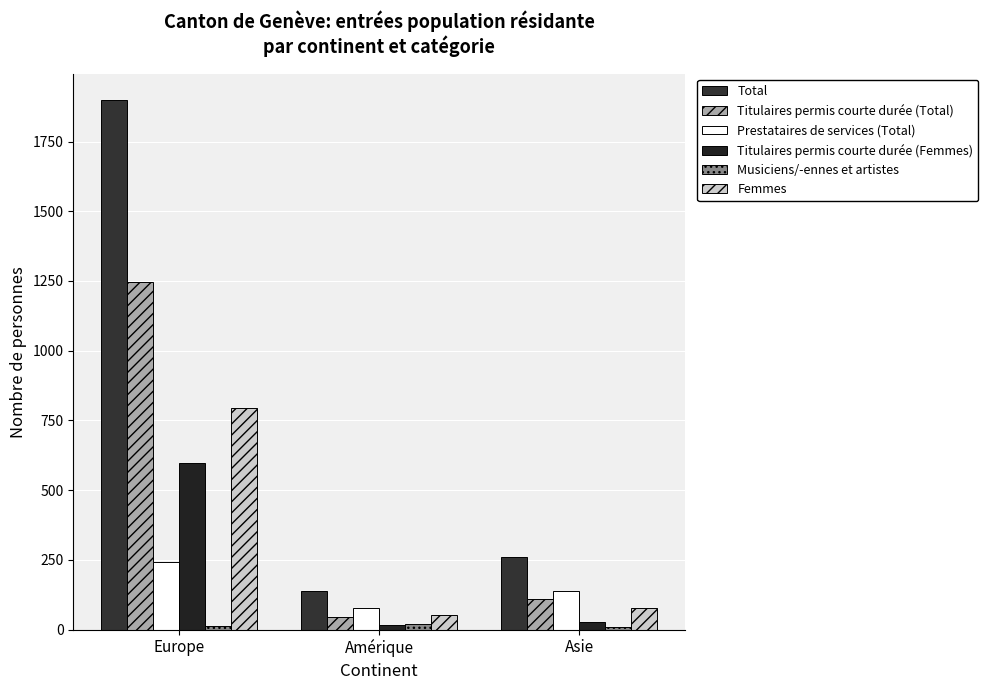

Reading right to left, transcribe all the data shown in this chart.

Total: Asie=262	Amérique=140	Europe=1898
Titulaires permis courte durée (Total): Asie=109	Amérique=44	Europe=1247
Prestataires de services (Total): Asie=140	Amérique=76	Europe=241
Titulaires permis courte durée (Femmes): Asie=26	Amérique=16	Europe=598
Musiciens/-ennes et artistes: Asie=8	Amérique=19	Europe=12
Femmes: Asie=79	Amérique=53	Europe=796